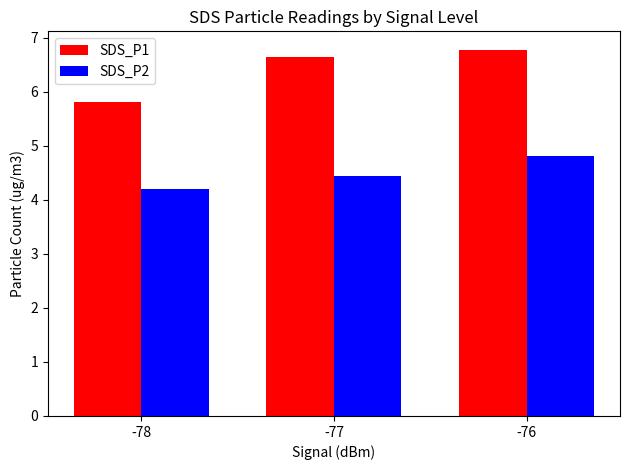

Reading left to right, list all the values displayed in this chart.

SDS_P1: 5.8	6.6	6.8
SDS_P2: 4.2	4.4	4.8